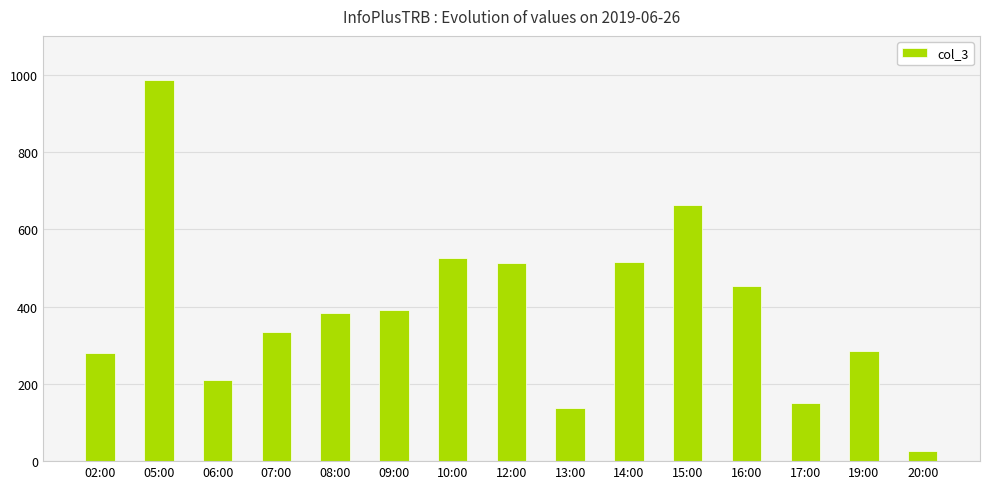

What value does the data have at 15:00, to the nearest 50?

650